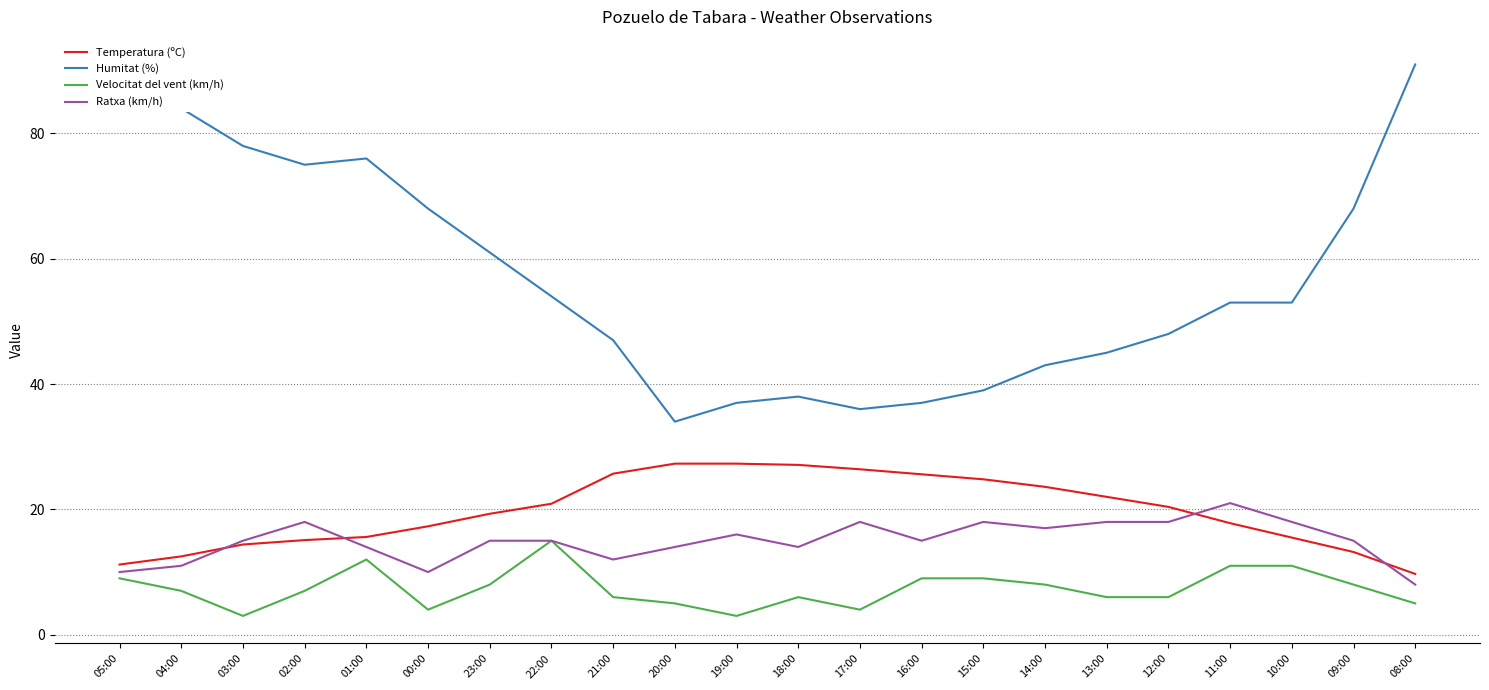

What is the total value across all series at 19:00?

83.3